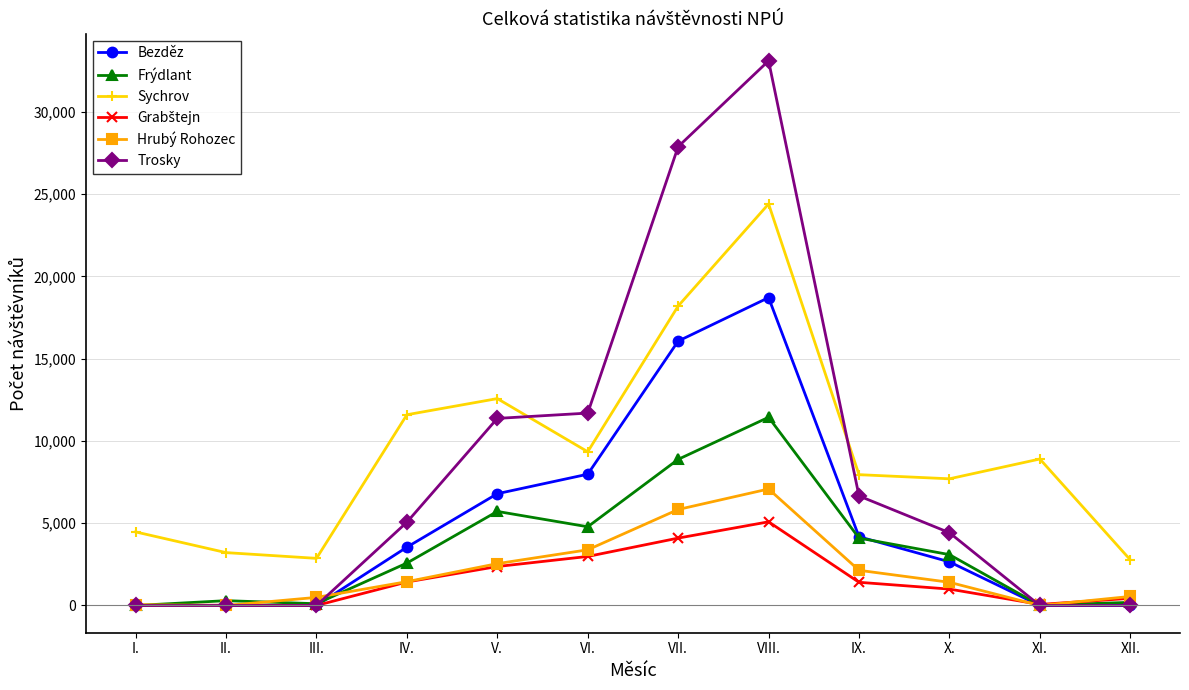

What is the spread (max minus min) of values at VI.?

8714